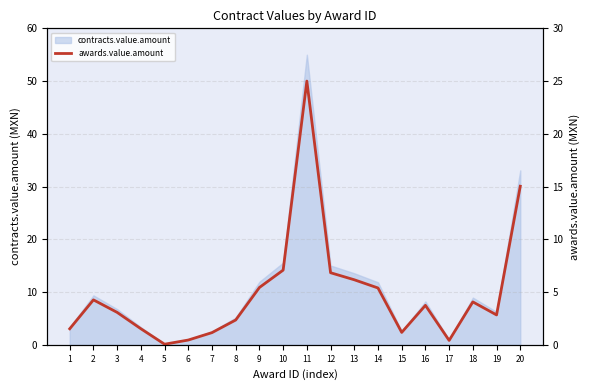

The chart shows a value of 9.2 at 12. True or false?

False